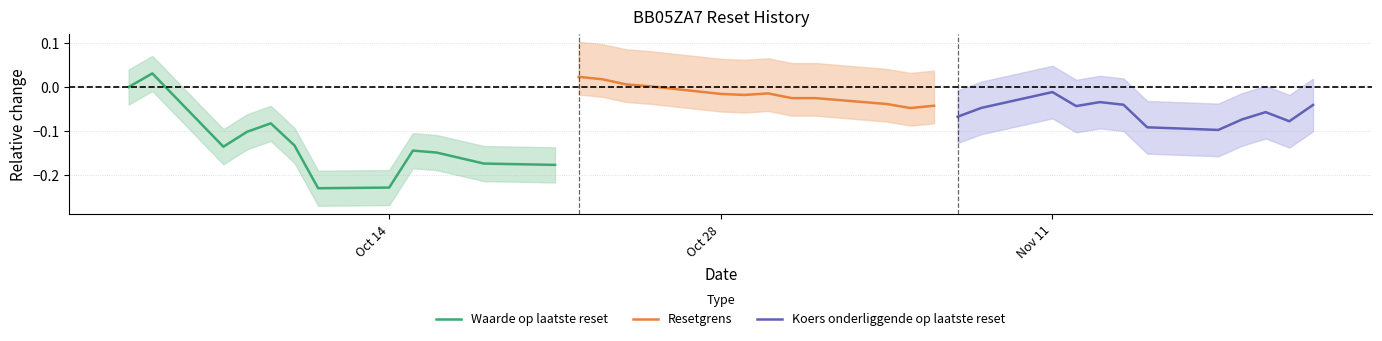

Is the value of Koers onderliggende op laatste reset at 8 greater than the value of Waarde op laatste reset at 9?

Yes